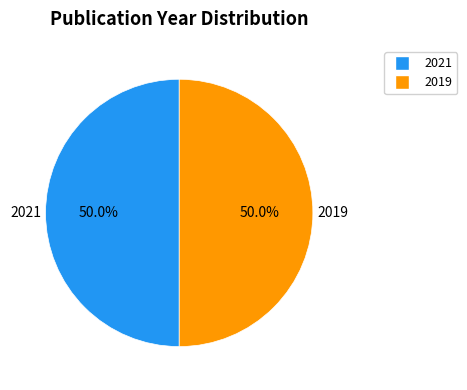

Combined, what portion of the pie is 2019 and 2021?

100.0%